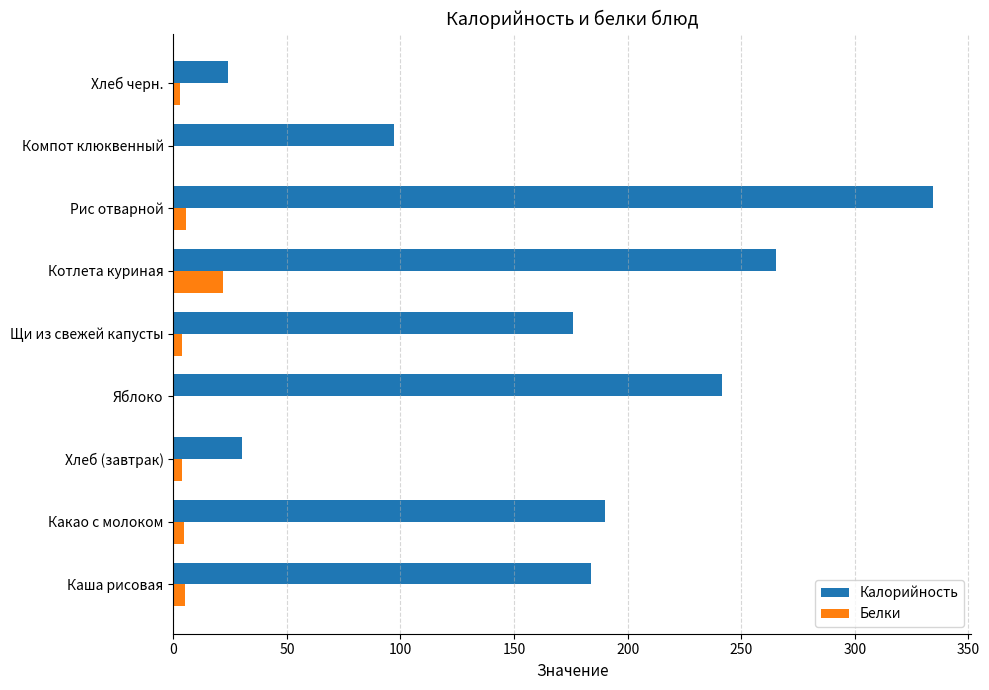

What is the sum of all Белки values?

48.9